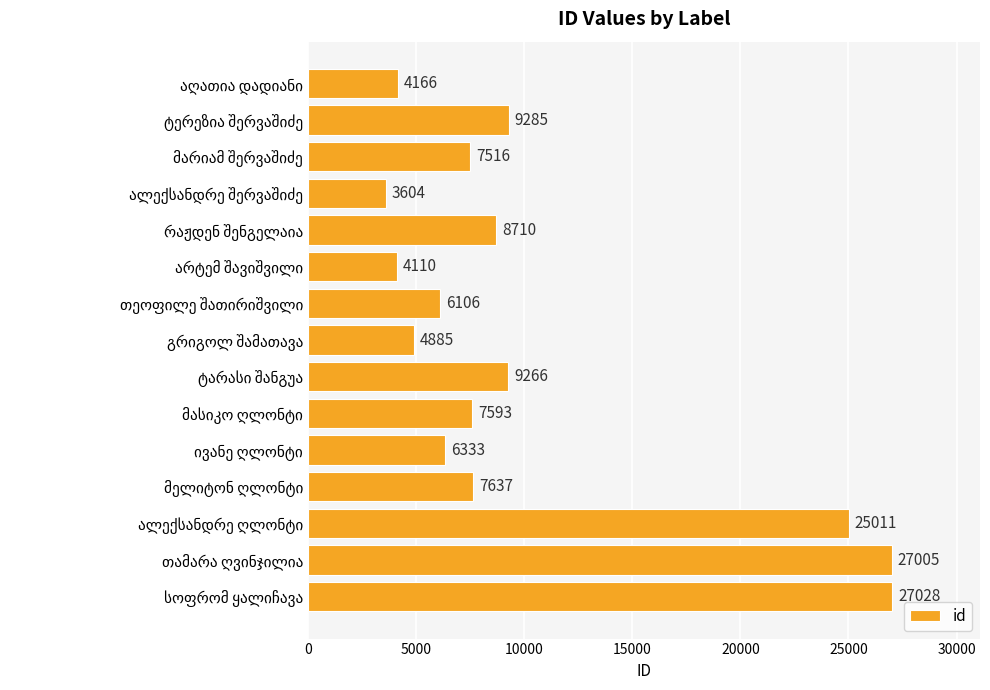

What is the maximum value shown in the chart?

27028